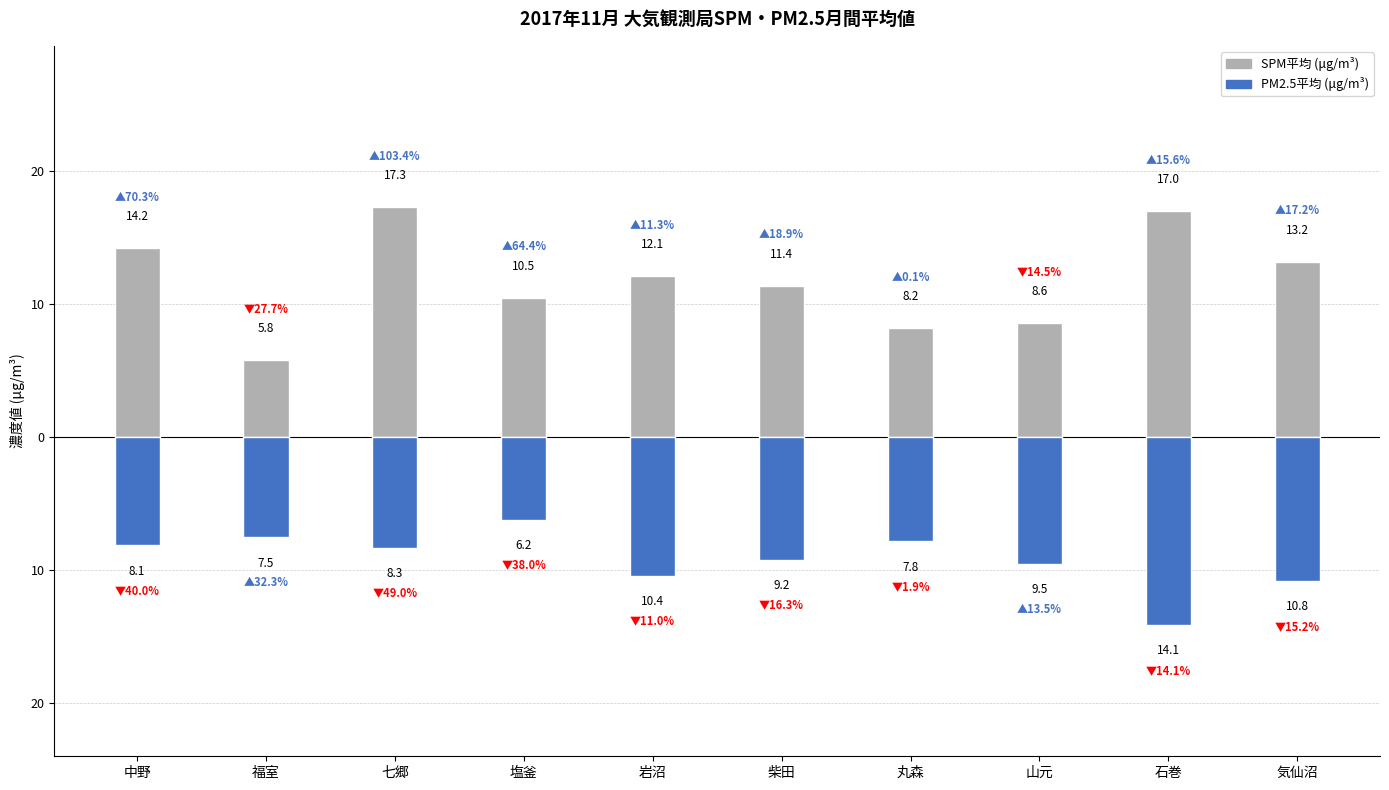

What is the difference between the highest and lowest values at 七郷?

25.6